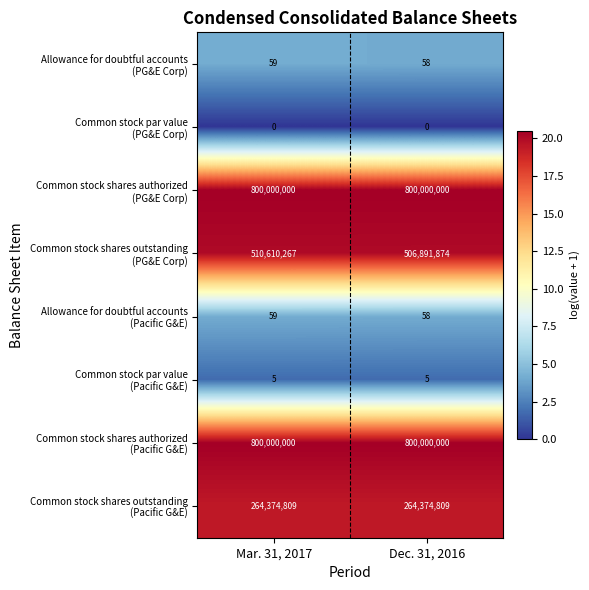

What is the maximum value shown in the chart?

800000000